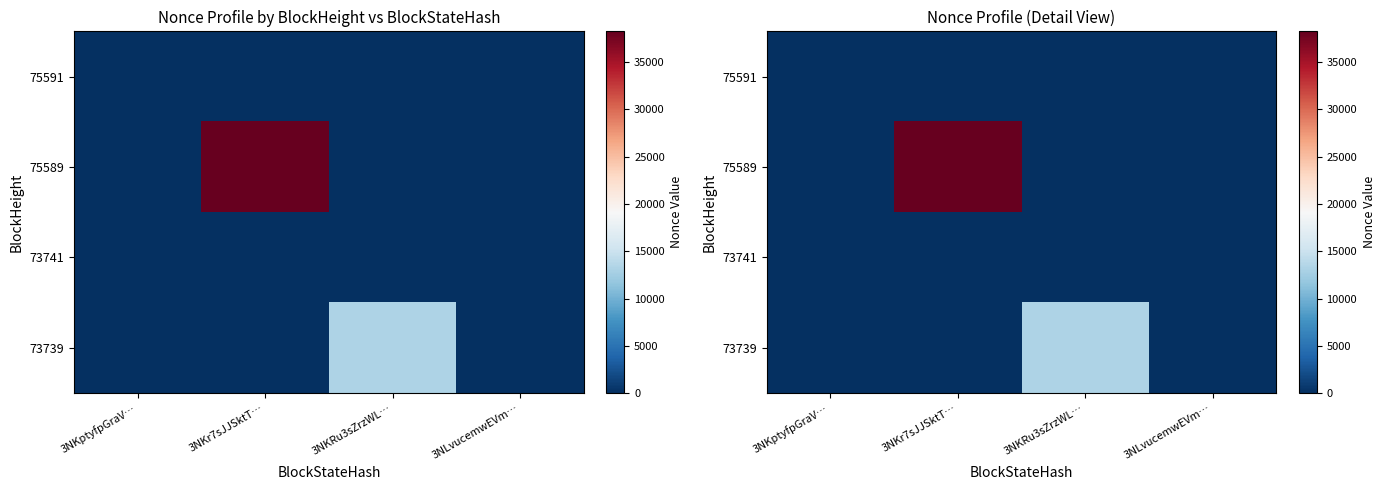

At how many categories does at least one series exceed 3578?

2